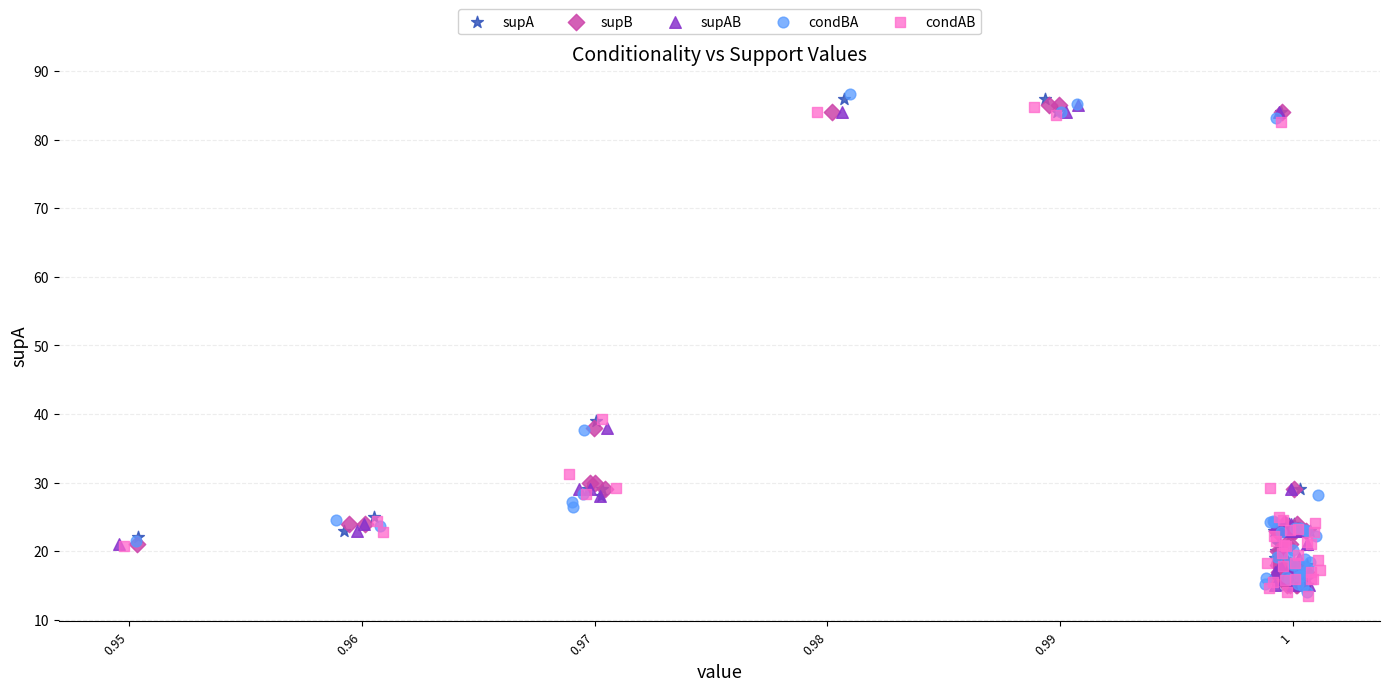

What are all the series names shown in the legend?

supA, supB, supAB, condBA, condAB